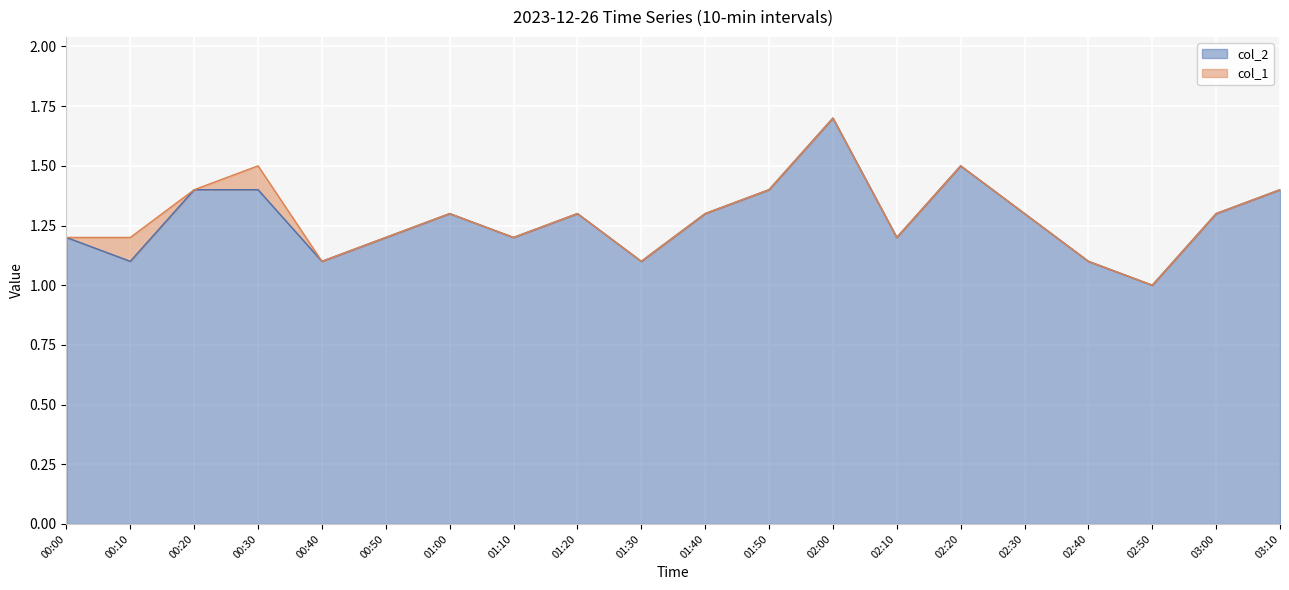

What is the sum of all values?

25.5